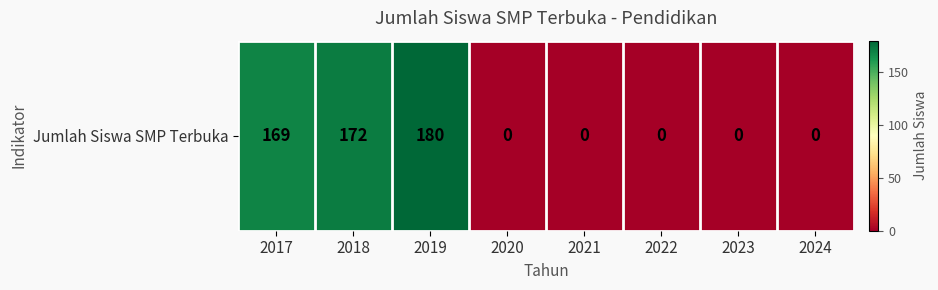

What is the difference between the values at 2019 and 2020?

180